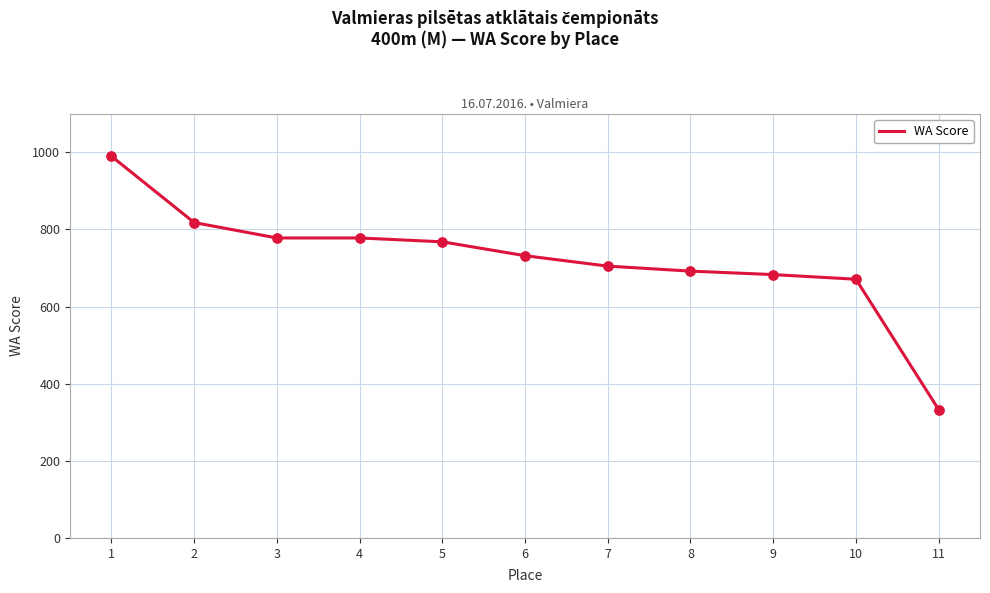

Approximately how many times larger is the value at 8 compared to 7?

1.0